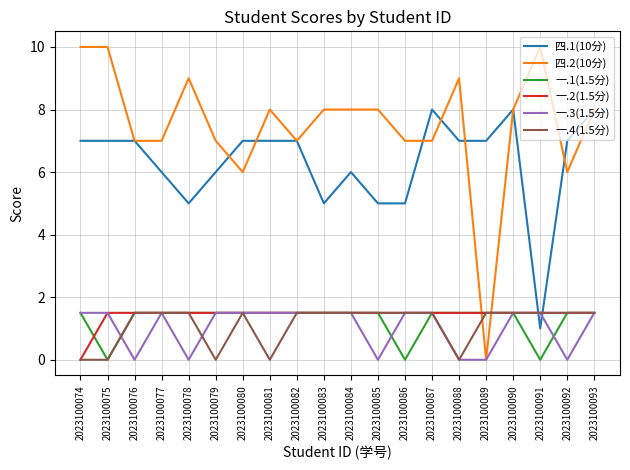

The 一.2(1.5分) series shows 2.1 at 2023100090. True or false?

False